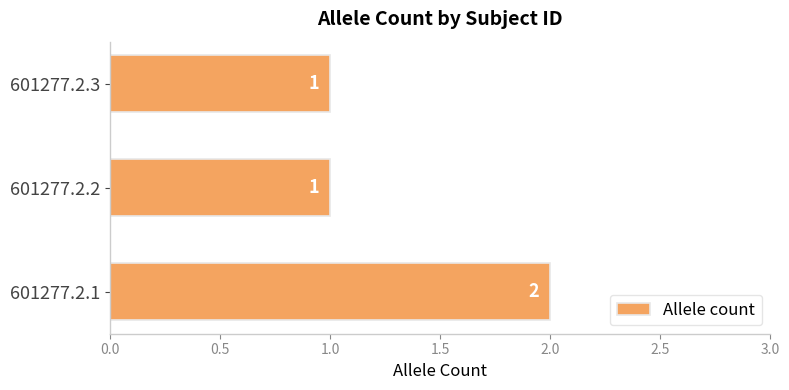

Are the bars grouped side by side (vs. stacked)?

No